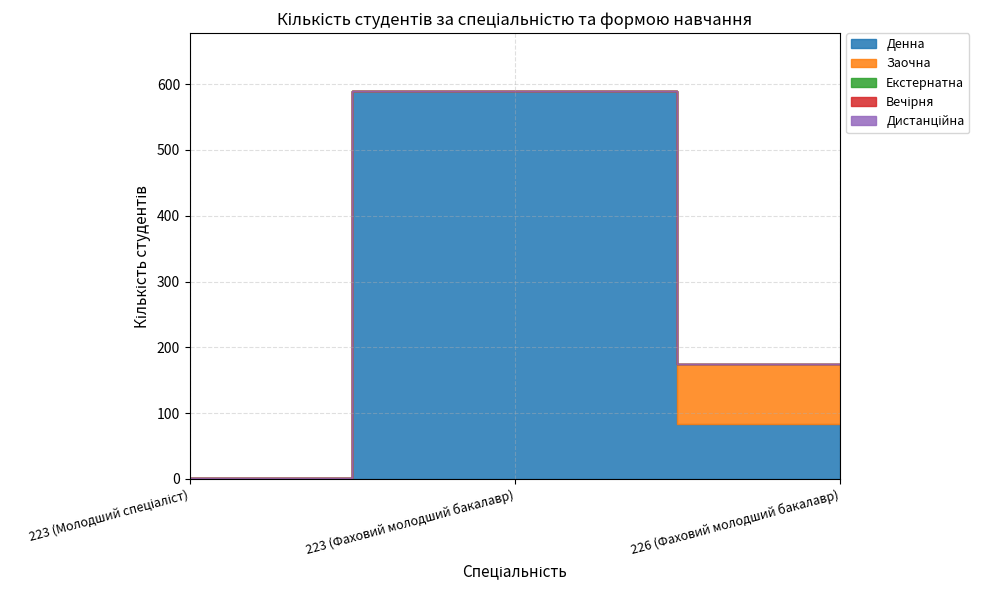

The value of Екстернатна at 226 (Фаховий молодший бакалавр) is 0. True or false?

True